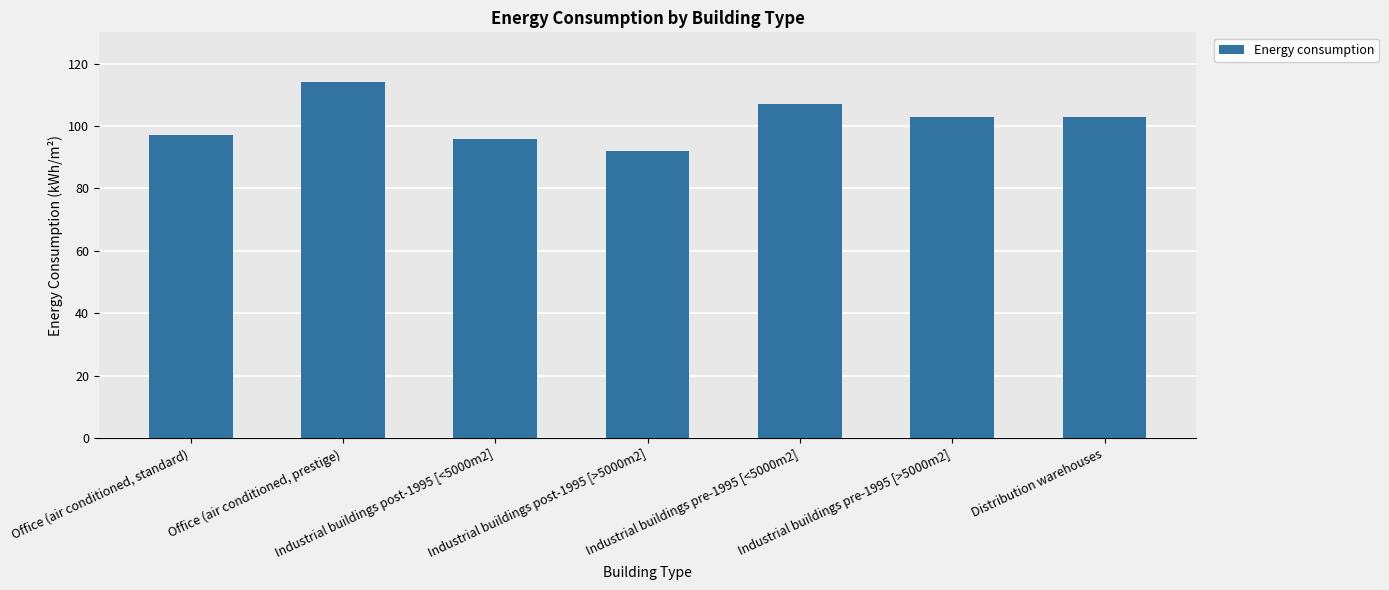

Is it true that the value at Office (air conditioned, prestige) is 37?

False